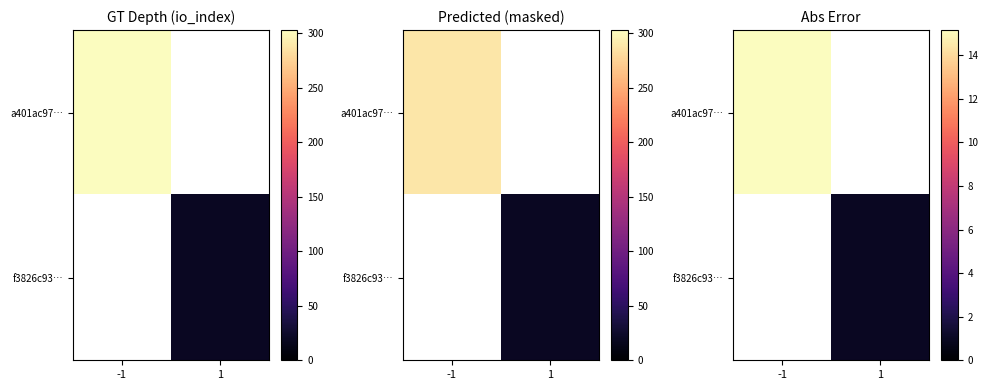

At -1, list the series in order from smallest to largest.

a401ac97…, f3826c93…